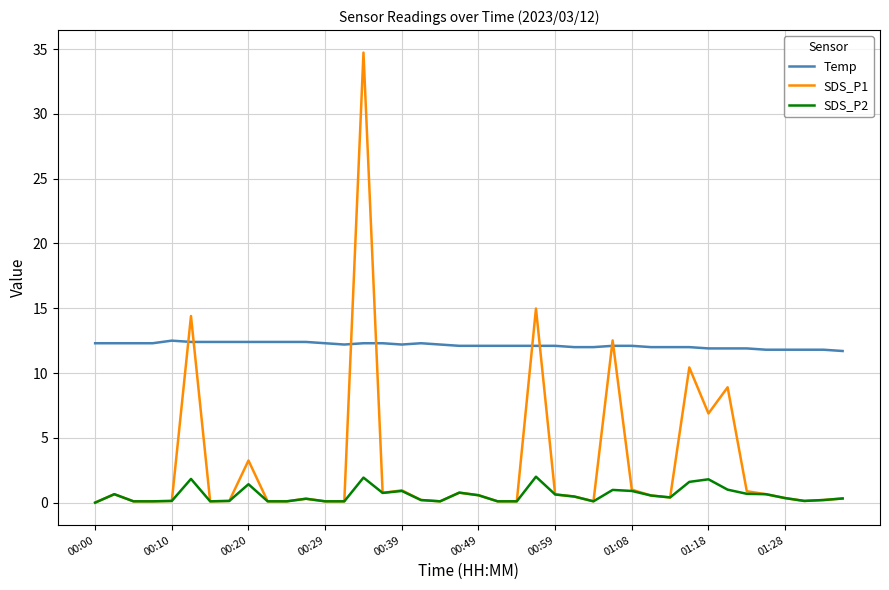

Which series has the largest total across all categories?

Temp